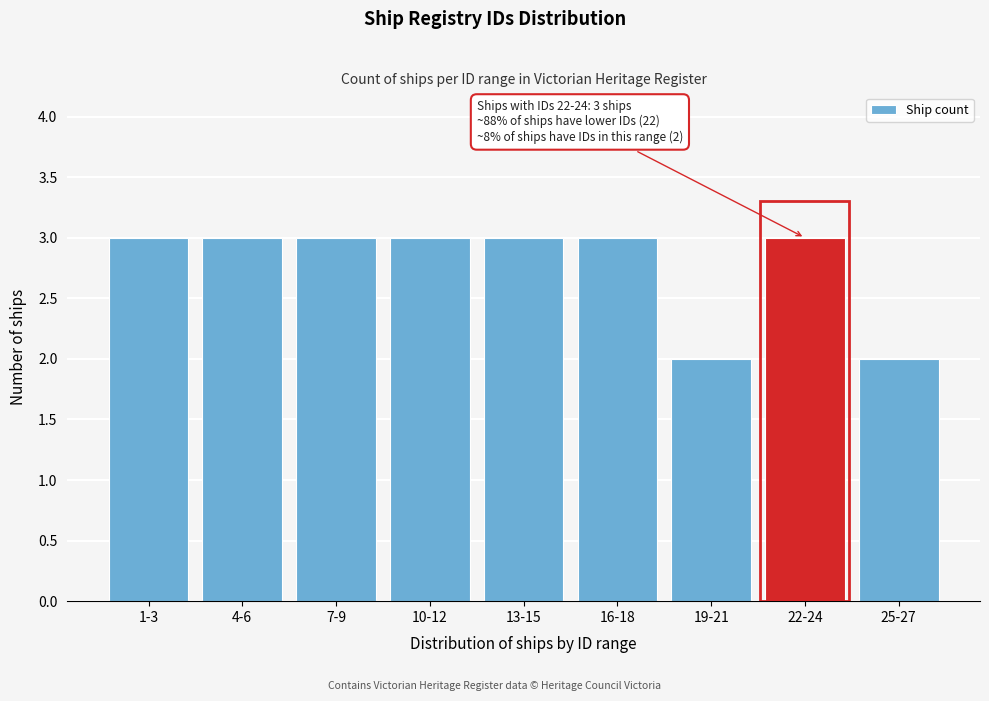

Reading right to left, list all the values displayed in this chart.

2	3	2	3	3	3	3	3	3